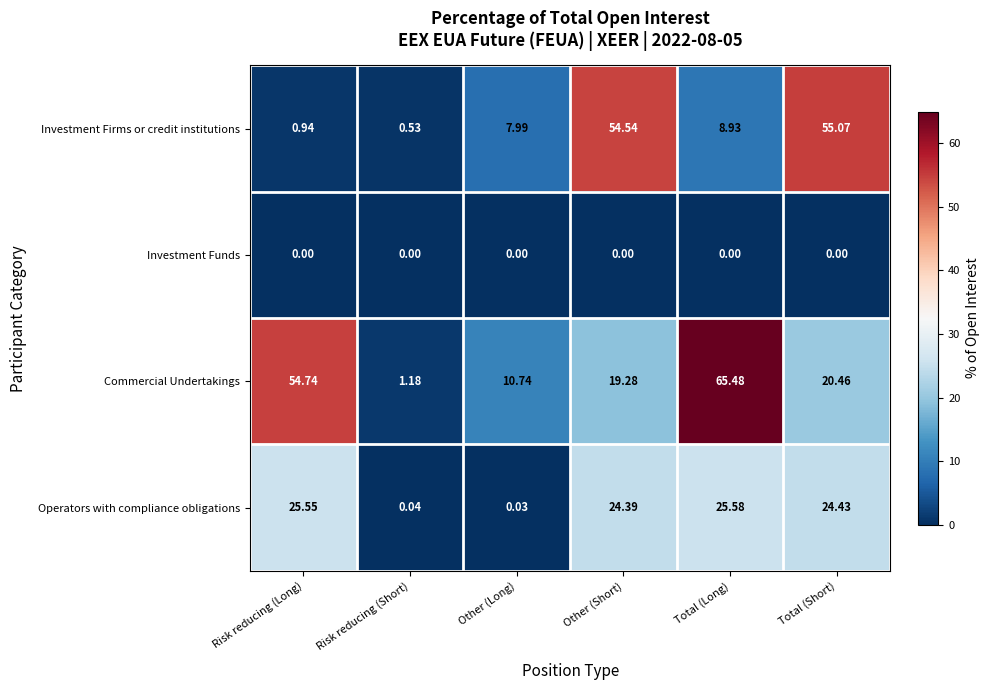

Which label corresponds to the largest value in the chart?

Total (Long)